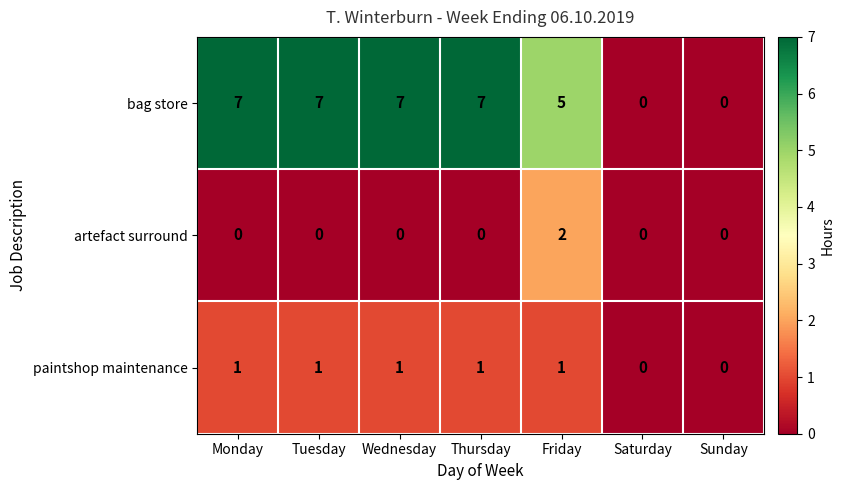

The value of artefact surround at Thursday is 1. True or false?

False